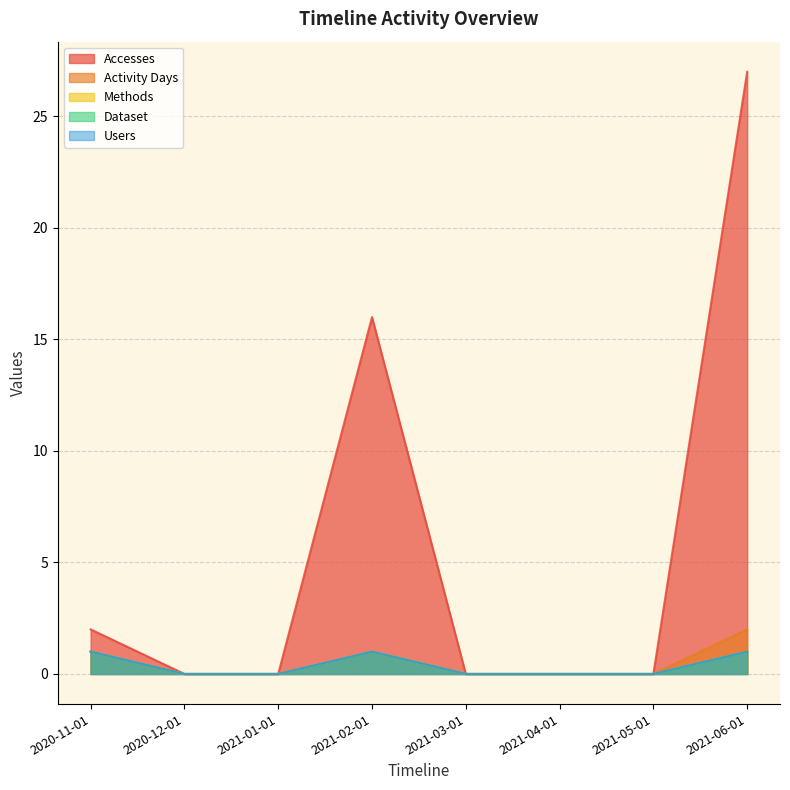

List the series in order of their peak value, lowest first.

Methods, Dataset, Users, Activity Days, Accesses